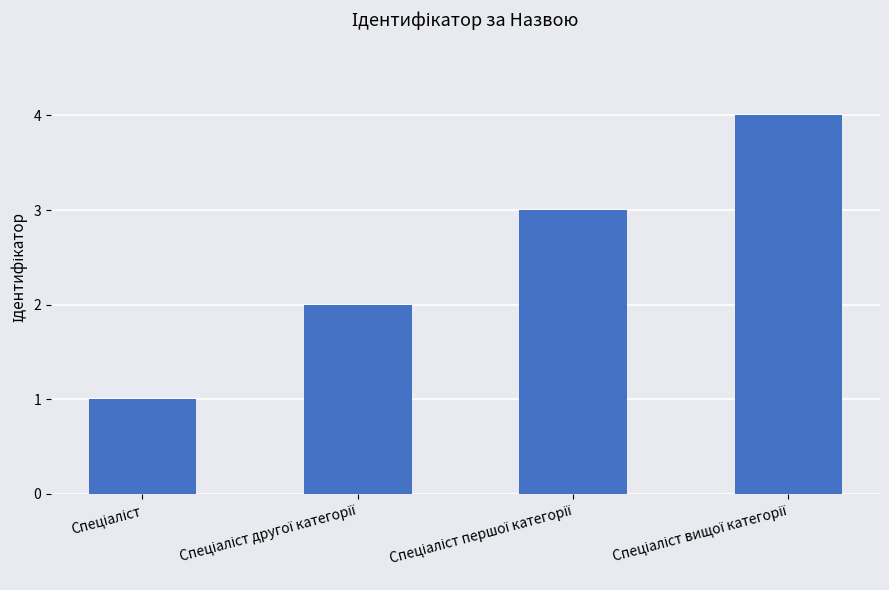

What is the difference between the maximum and second lowest values?

2